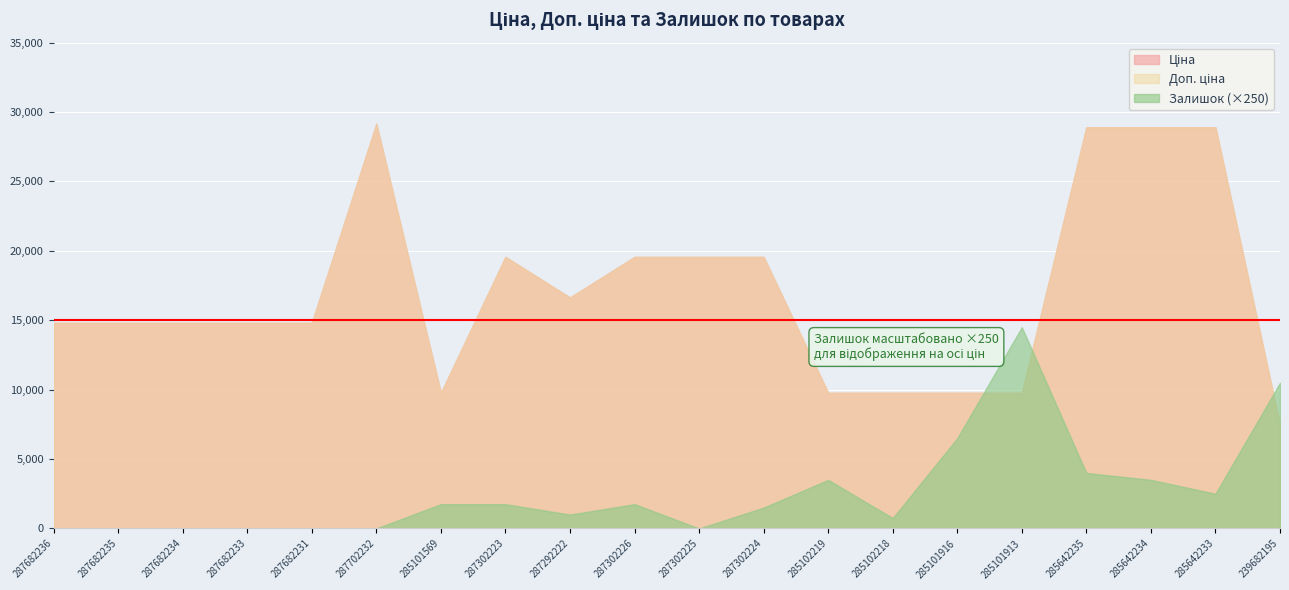

True or false: Залишок and Ціна intersect in this chart.

False